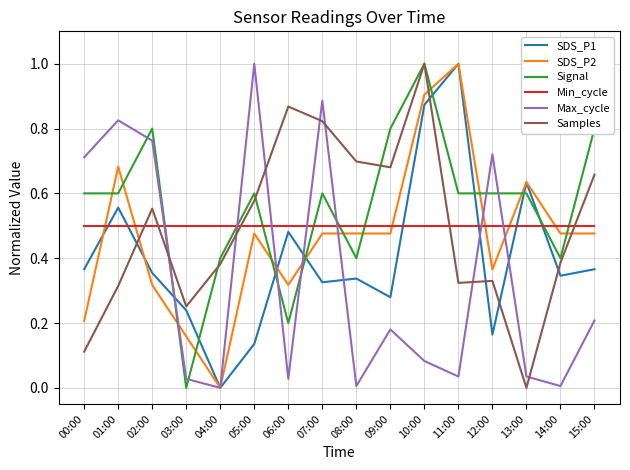

Rank the series at 09:00 from highest to lowest value.

Signal, Samples, Min_cycle, SDS_P2, SDS_P1, Max_cycle